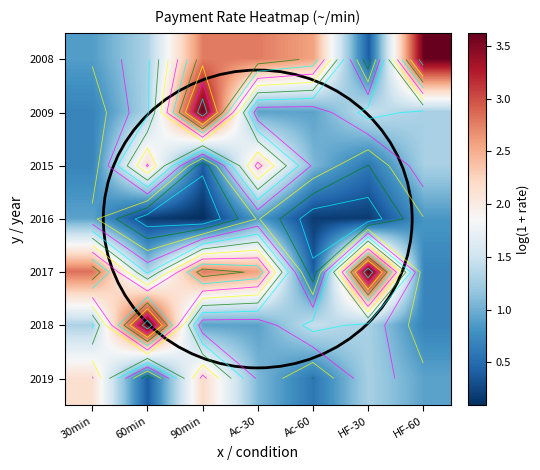

Rank the categories by 2016 value from lowest to highest.

90min, 60min, Ac-60, HF-30, HF-60, Ac-30, 30min